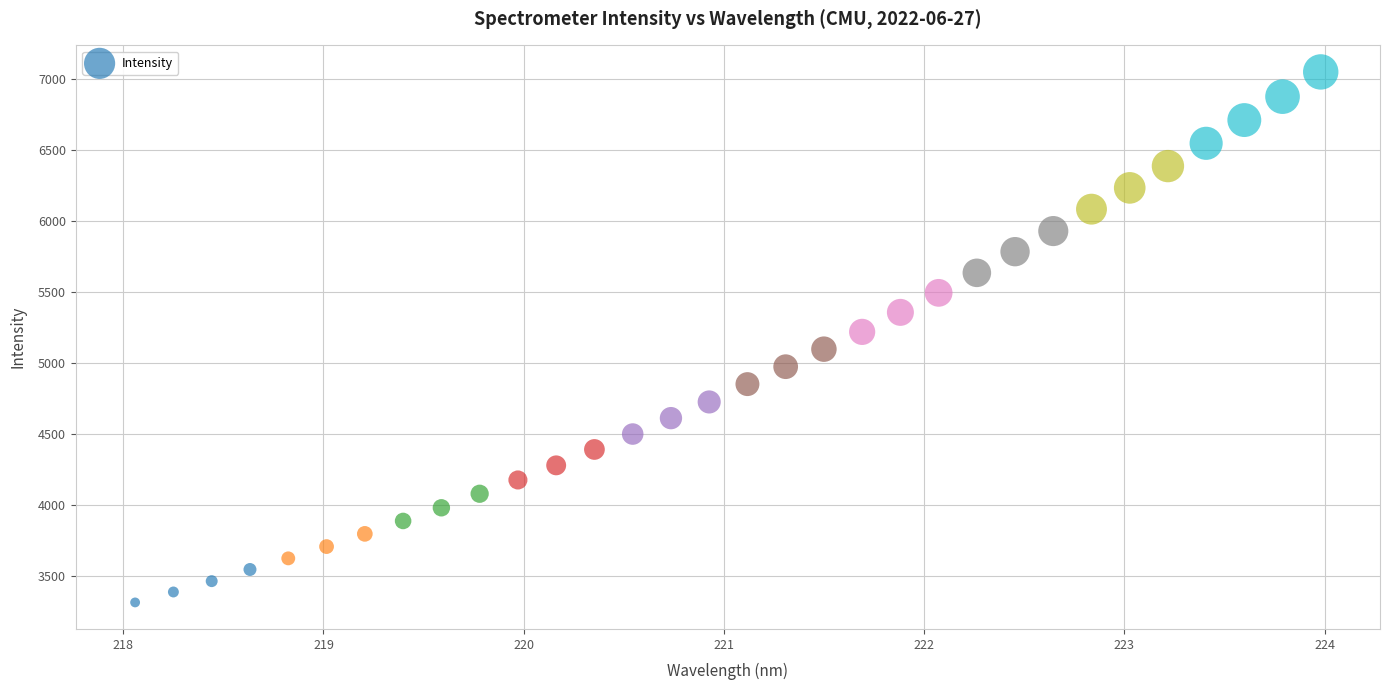

What is the range of X values (max minus min)?

5.9